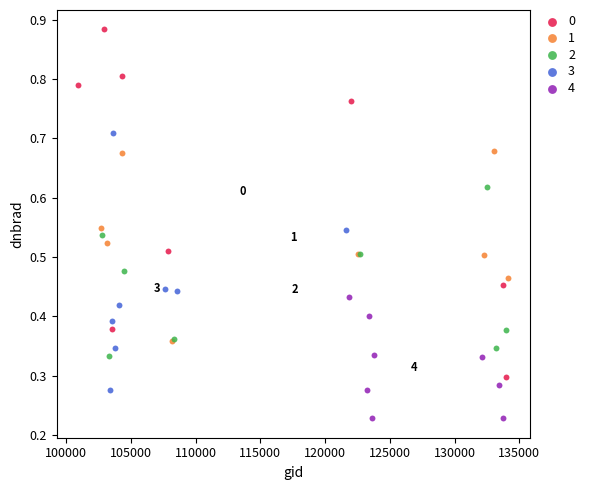

What are all the series names shown in the legend?

0, 1, 2, 3, 4